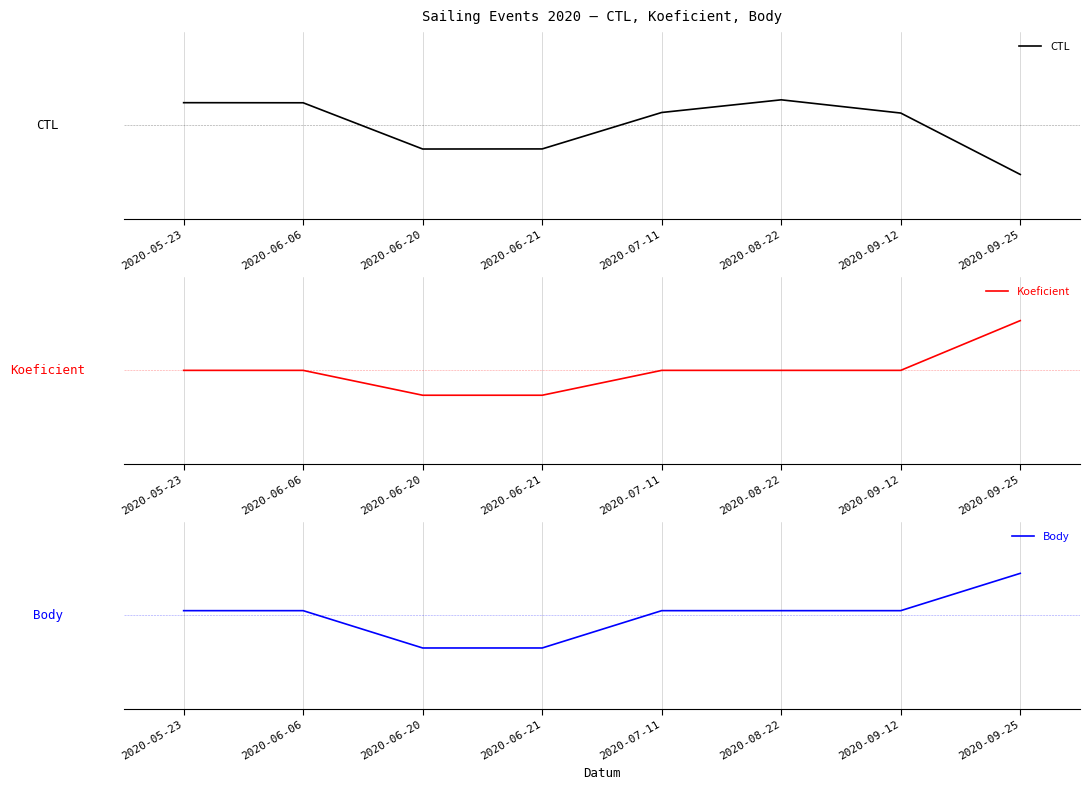

What position from the right is 2020-09-12?

2